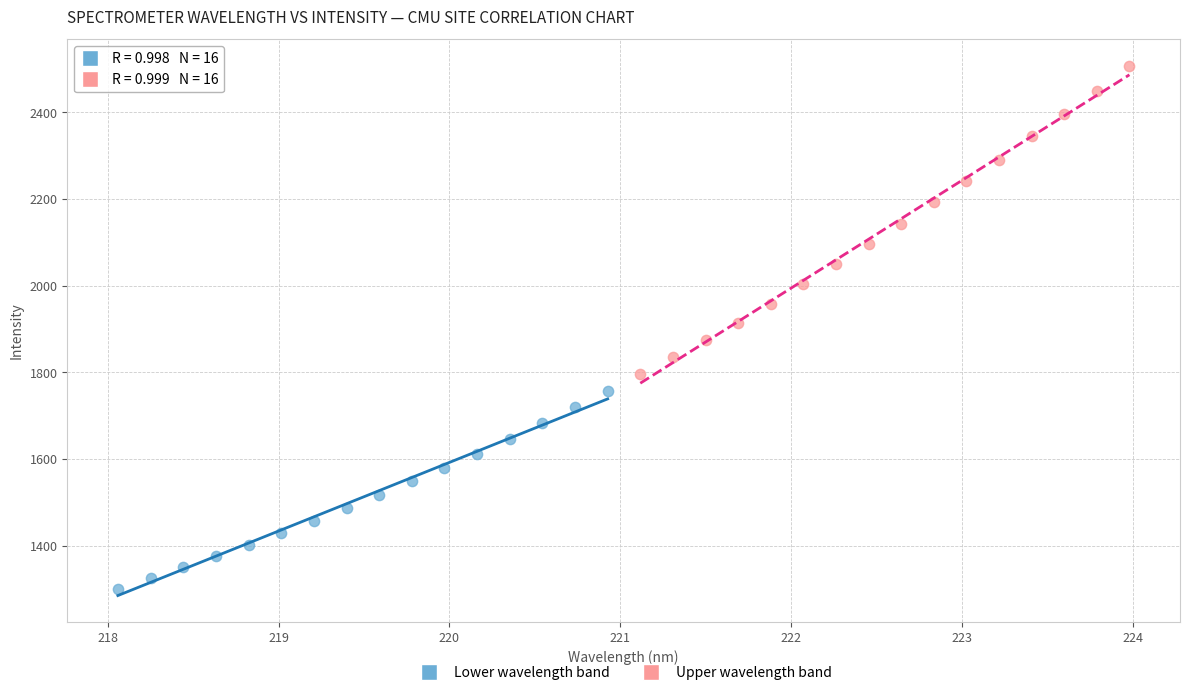

Which series reaches the maximum Y coordinate?

Upper wavelength band